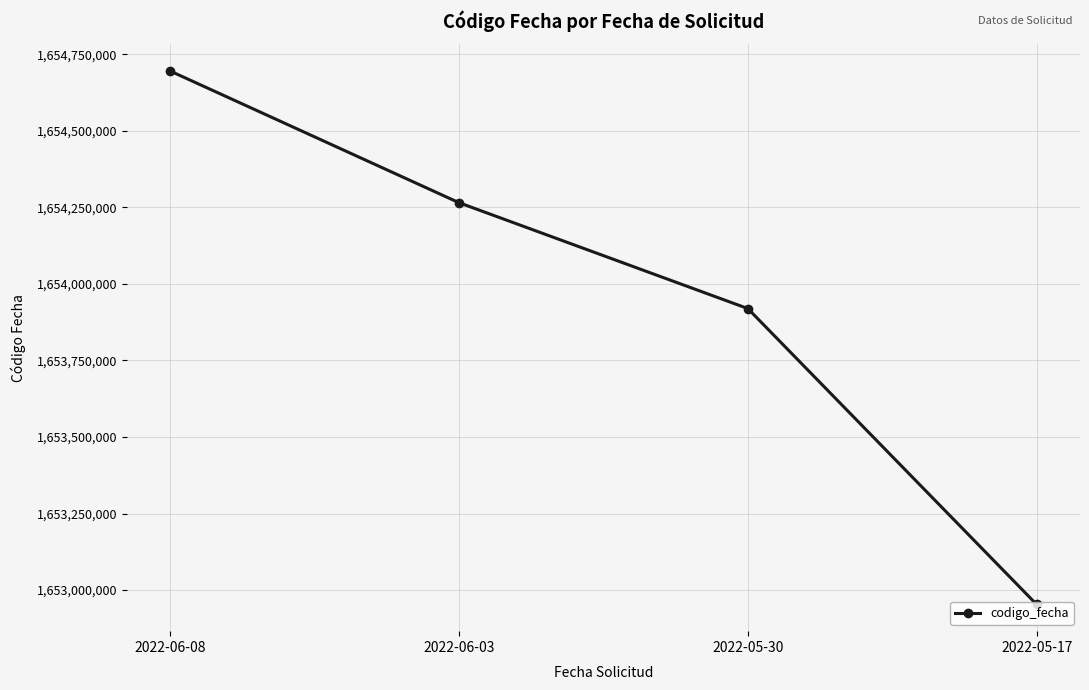

True or false: there are more than 2 points higher than both neighbors.

False